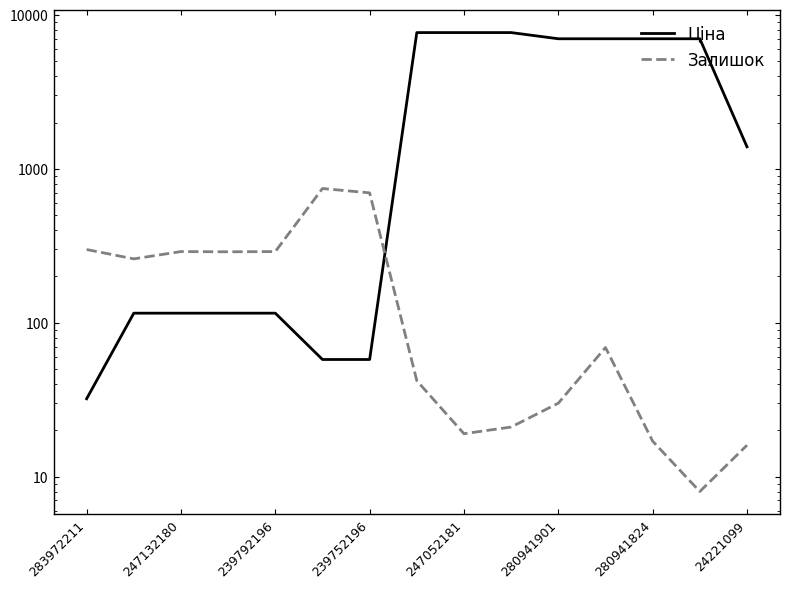

Which series has the widest spread of values?

Ціна